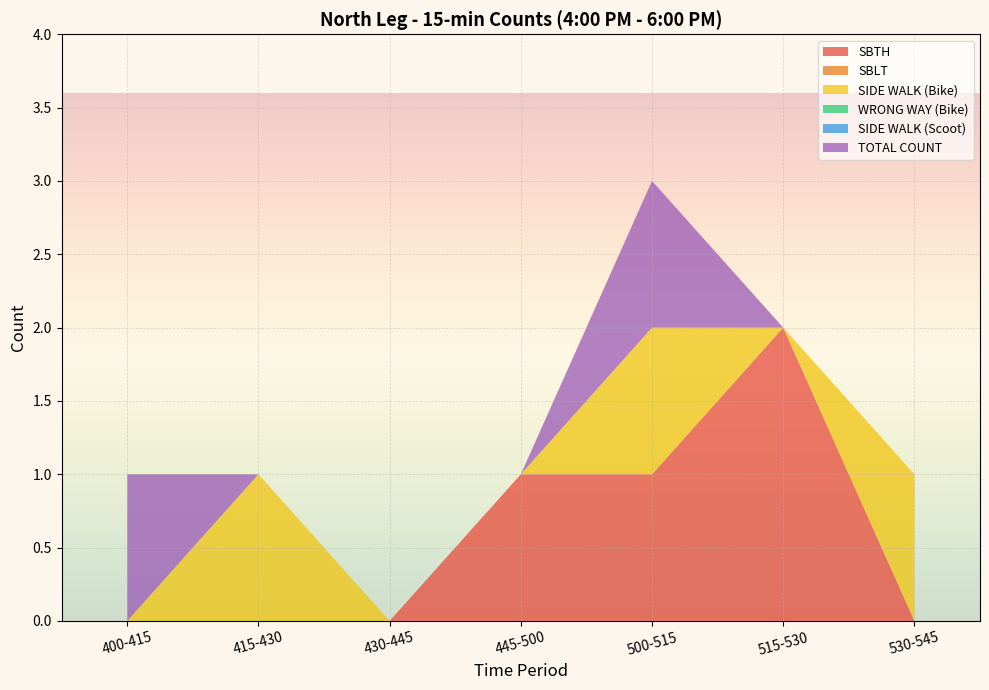

Reading left to right, list all the values displayed in this chart.

SBTH: 400-415=0	415-430=0	430-445=0	445-500=1	500-515=1	515-530=2	530-545=0
SBLT: 400-415=0	415-430=0	430-445=0	445-500=0	500-515=0	515-530=0	530-545=0
SIDE WALK (Bike): 400-415=0	415-430=1	430-445=0	445-500=0	500-515=1	515-530=0	530-545=1
WRONG WAY (Bike): 400-415=0	415-430=0	430-445=0	445-500=0	500-515=0	515-530=0	530-545=0
SIDE WALK (Scoot): 400-415=0	415-430=0	430-445=0	445-500=0	500-515=0	515-530=0	530-545=0
TOTAL COUNT: 400-415=1	415-430=0	430-445=0	445-500=0	500-515=1	515-530=0	530-545=0